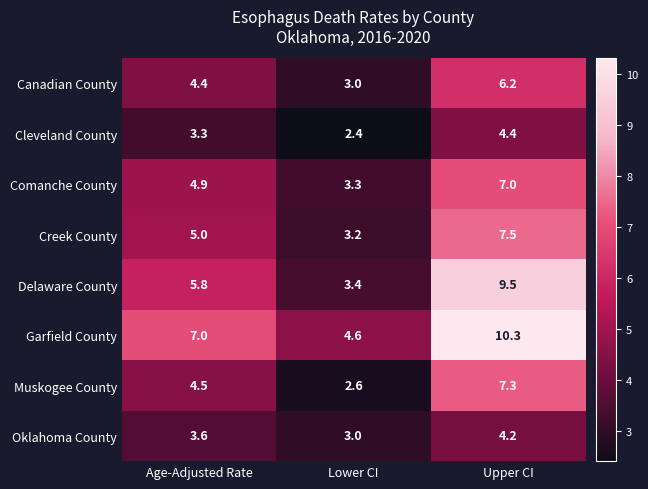

Rank the series at Age-Adjusted Rate from highest to lowest value.

Garfield County, Delaware County, Creek County, Comanche County, Muskogee County, Canadian County, Oklahoma County, Cleveland County